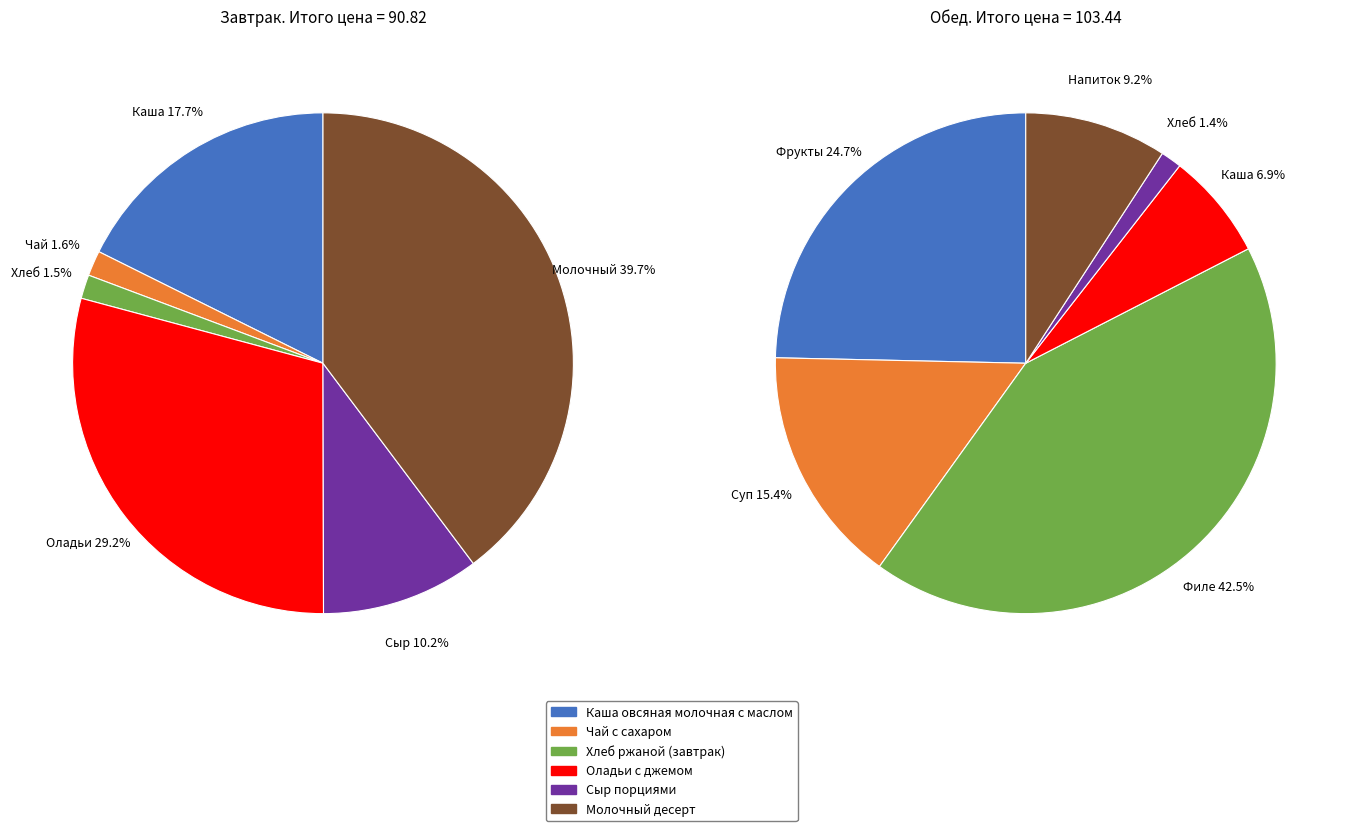

Count the number of slices in the pie.

6